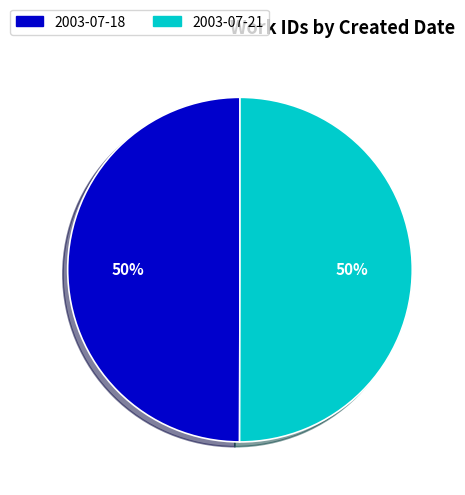

To the nearest percent, what percentage of the pie is 2003-07-18?

50%